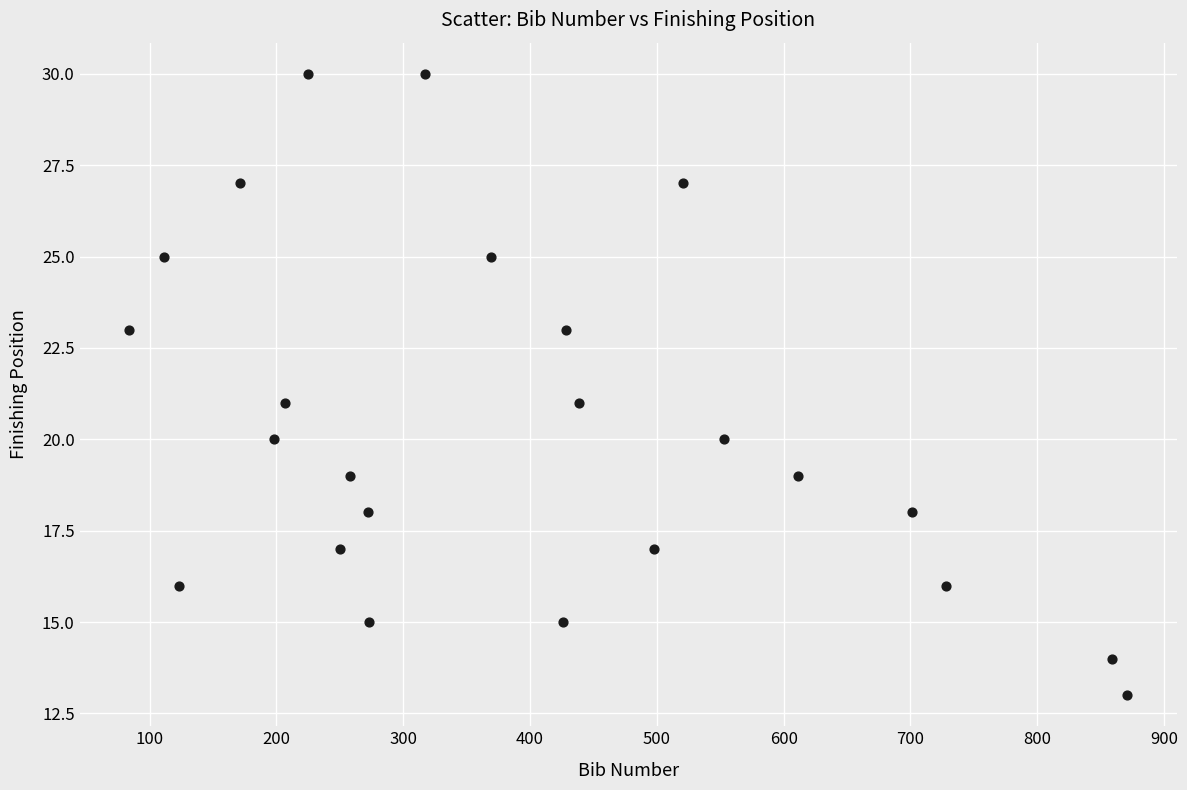

What is the range of Y values (max minus min)?

17